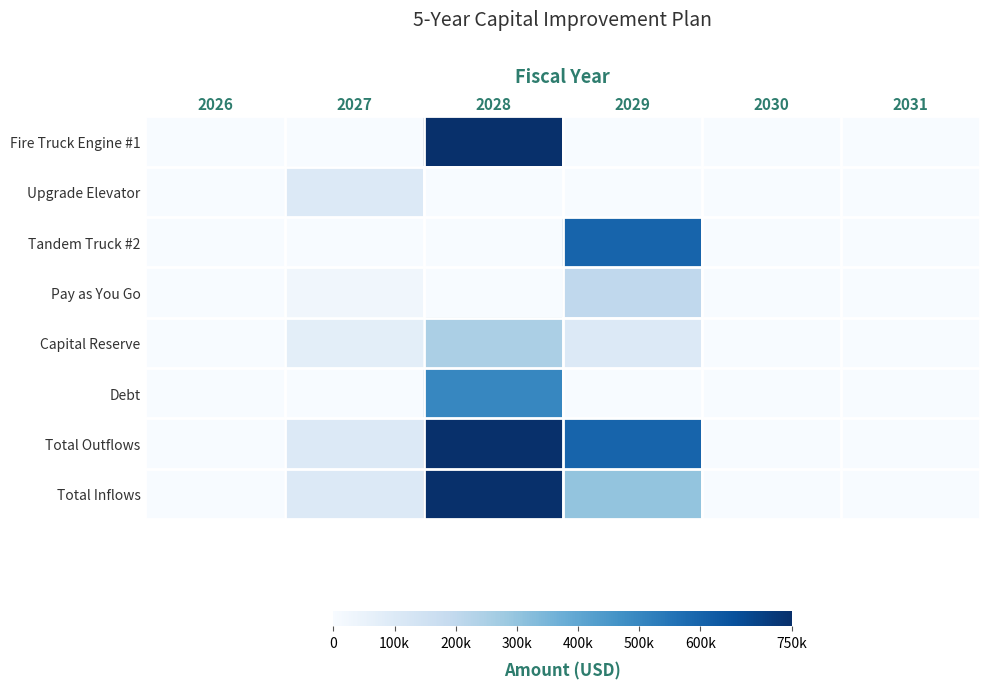

At which category is the sum across all series the highest?

2028